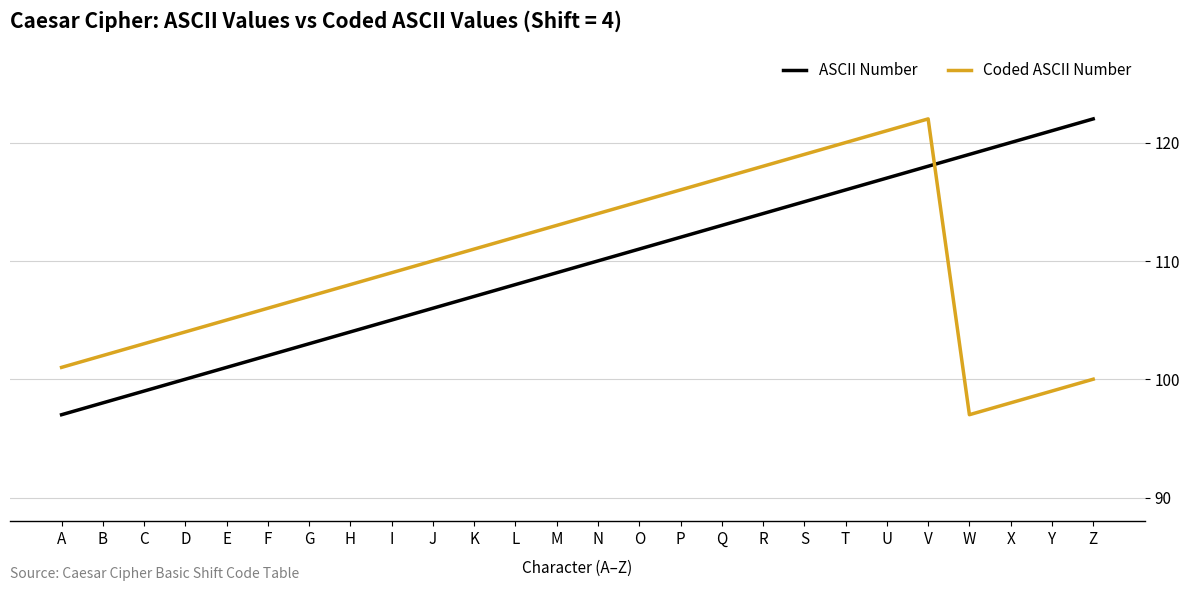

What is the difference between the maximum and second lowest values in the Coded ASCII Number series?

24